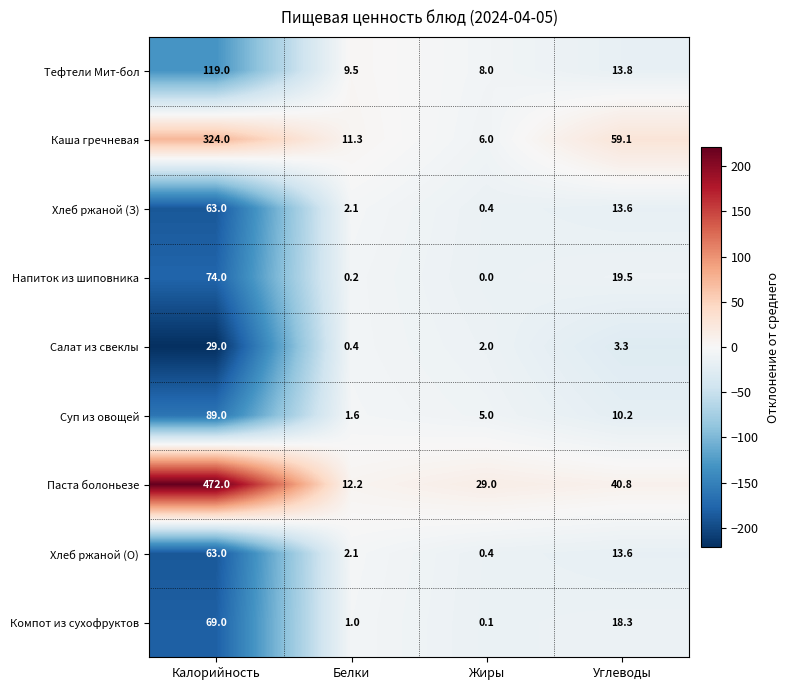

What is the total value across all series at Жиры?

50.9